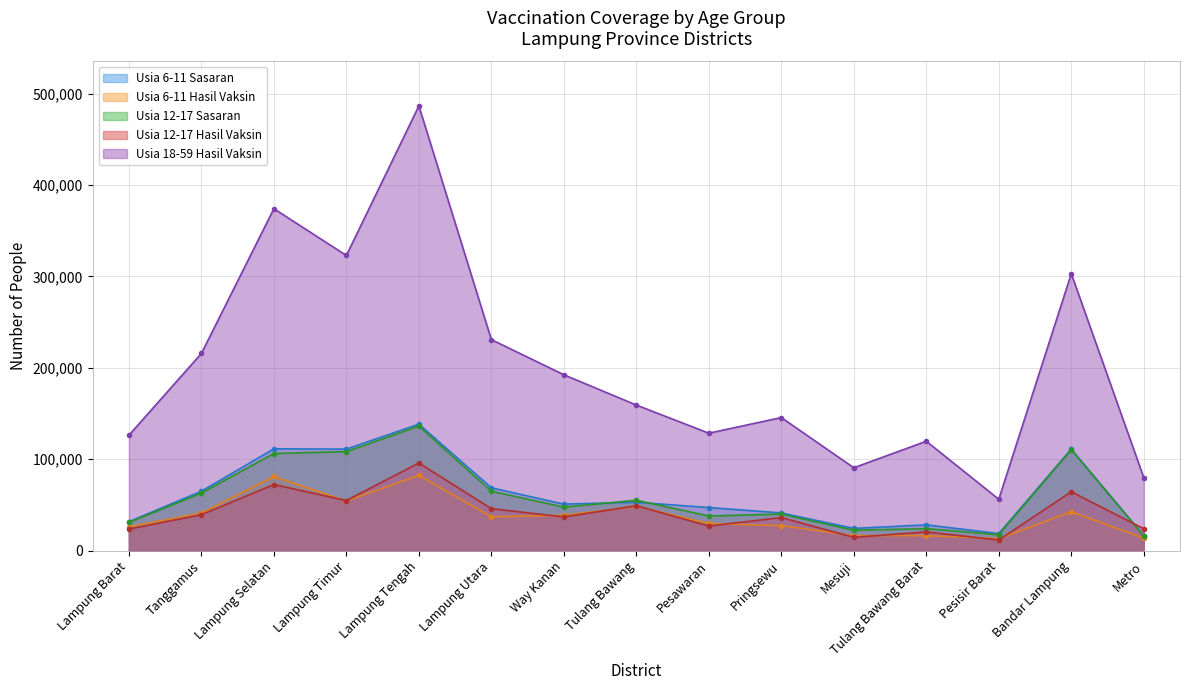

Reading left to right, list all the values displayed in this chart.

Usia 6-11 Sasaran: Lampung Barat=31601	Tanggamus=64979	Lampung Selatan=111353	Lampung Timur=111078	Lampung Tengah=138349	Lampung Utara=68708	Way Kanan=50836	Tulang Bawang=52854	Pesawaran=47144	Pringsewu=41181	Mesuji=24281	Tulang Bawang Barat=28159	Pesisir Barat=18586	Bandar Lampung=111025	Metro=16302
Usia 6-11 Hasil Vaksin: Lampung Barat=26088	Tanggamus=41099	Lampung Selatan=81090	Lampung Timur=54293	Lampung Tengah=82248	Lampung Utara=37004	Way Kanan=38566	Tulang Bawang=48397	Pesawaran=29704	Pringsewu=27296	Mesuji=16465	Tulang Bawang Barat=16320	Pesisir Barat=13054	Bandar Lampung=42596	Metro=13568
Usia 12-17 Sasaran: Lampung Barat=30869	Tanggamus=62939	Lampung Selatan=106241	Lampung Timur=108279	Lampung Tengah=136274	Lampung Utara=64944	Way Kanan=47573	Tulang Bawang=55065	Pesawaran=37853	Pringsewu=40000	Mesuji=22309	Tulang Bawang Barat=24020	Pesisir Barat=17375	Bandar Lampung=110499	Metro=16038
Usia 12-17 Hasil Vaksin: Lampung Barat=23537	Tanggamus=39235	Lampung Selatan=72261	Lampung Timur=54783	Lampung Tengah=95827	Lampung Utara=45873	Way Kanan=36812	Tulang Bawang=49076	Pesawaran=26868	Pringsewu=36116	Mesuji=14493	Tulang Bawang Barat=20413	Pesisir Barat=11589	Bandar Lampung=64365	Metro=23840
Usia 18-59 Hasil Vaksin: Lampung Barat=126234	Tanggamus=215733	Lampung Selatan=374152	Lampung Timur=322983	Lampung Tengah=486631	Lampung Utara=230894	Way Kanan=192424	Tulang Bawang=159273	Pesawaran=128476	Pringsewu=145584	Mesuji=90658	Tulang Bawang Barat=119643	Pesisir Barat=56168	Bandar Lampung=303025	Metro=79849